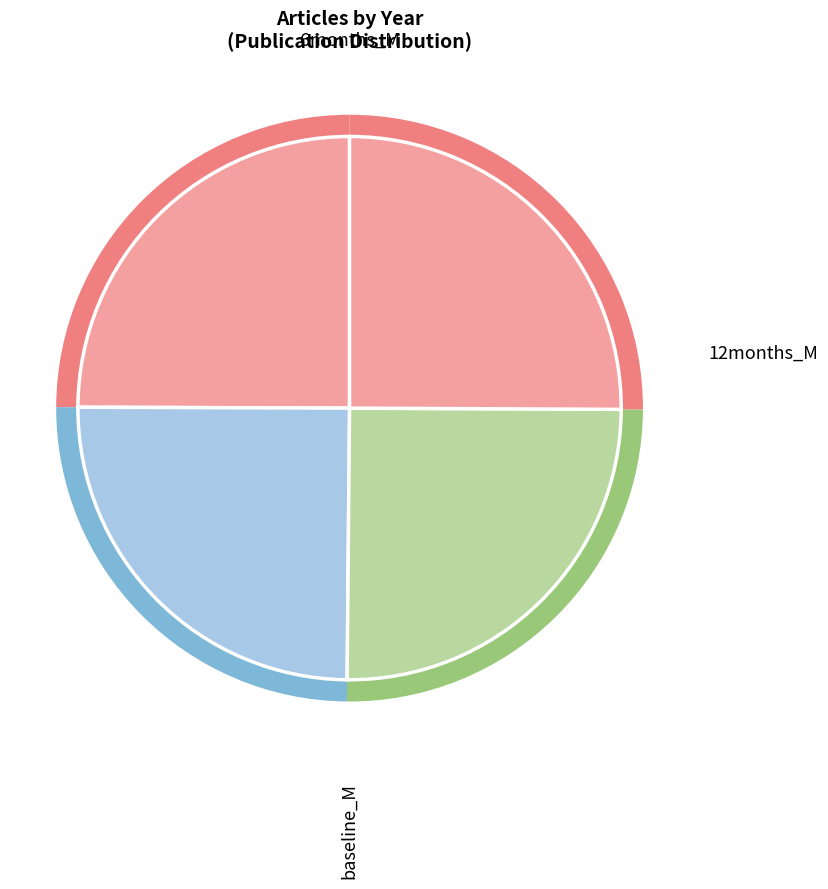

Is there any slice that represents more than half of the pie?

No